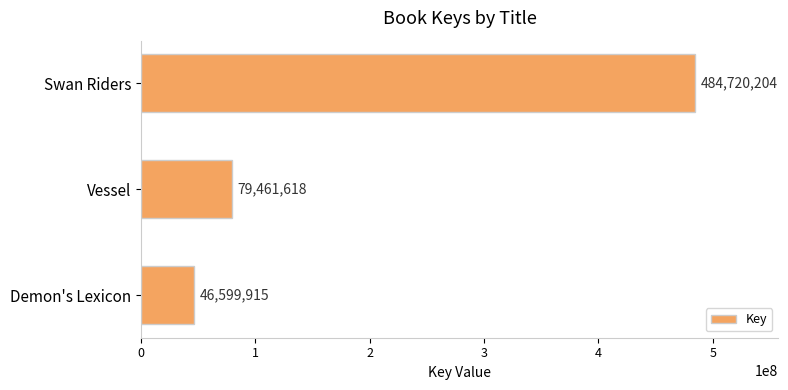

What is the sum of the values at Vessel and Swan Riders?

564181822